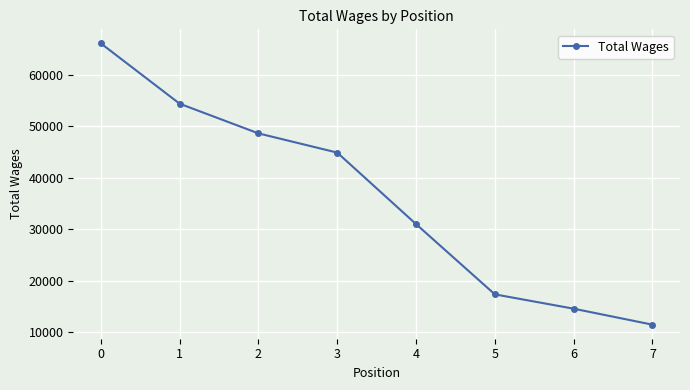

Does the chart display data point markers on the line(s)?

Yes